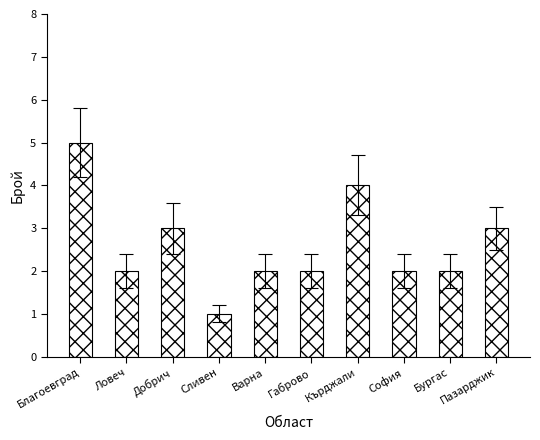

What position from the left is Ловеч?

2